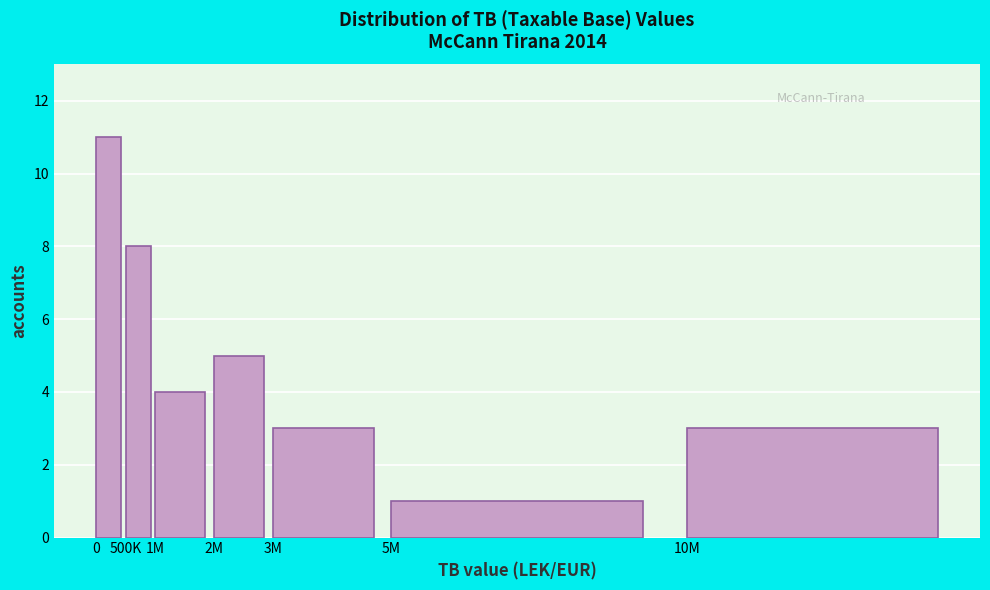

Reading left to right, list all the values displayed in this chart.

0=11	500K=8	1M=4	2M=5	3M=3	5M=1	10M=3